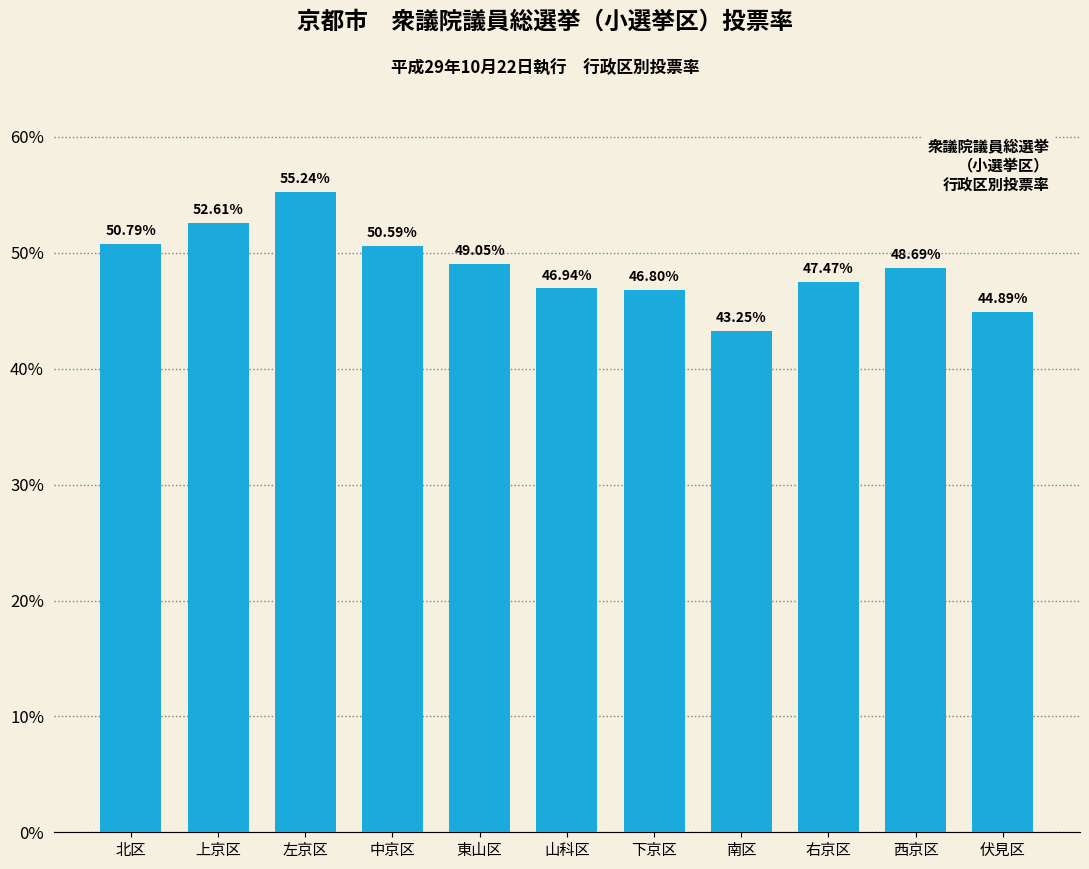

What position from the right is 右京区?

3